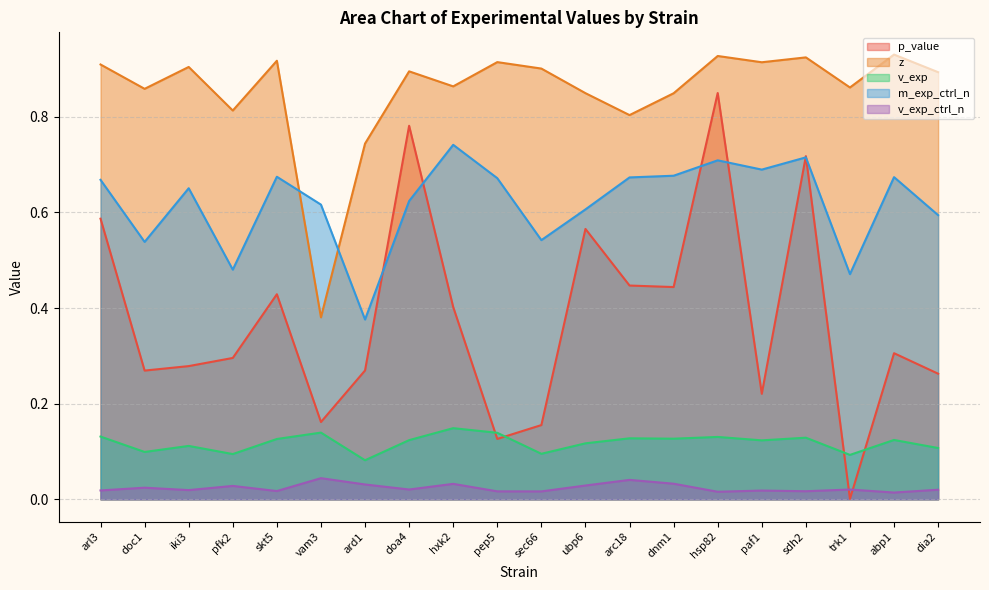

In p_value, how many points are higher than both neighbors (excluding endpoints)?

6